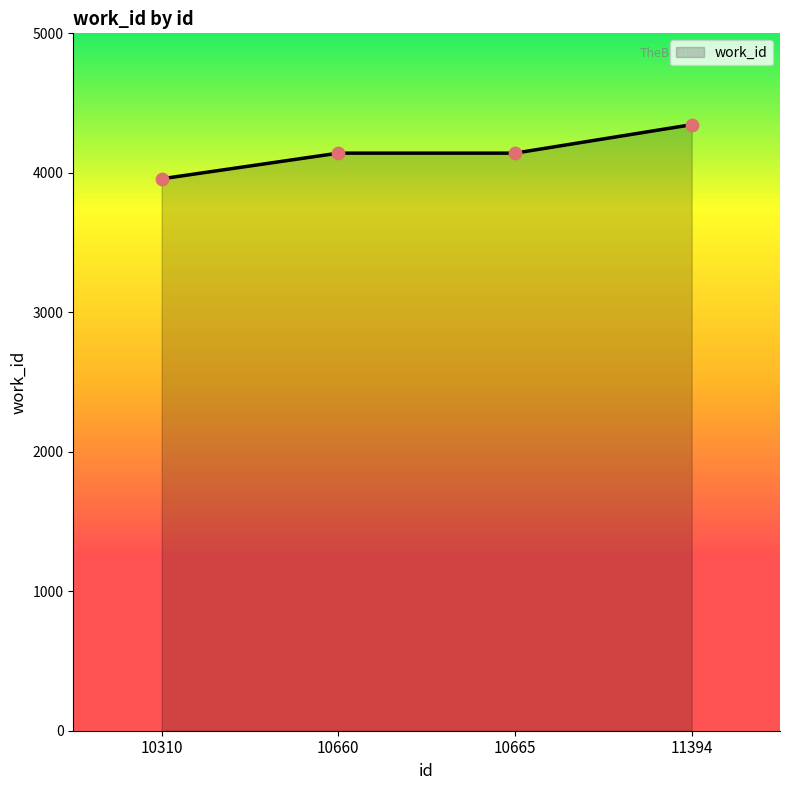

Between 10310 and 11394, which is larger?

11394